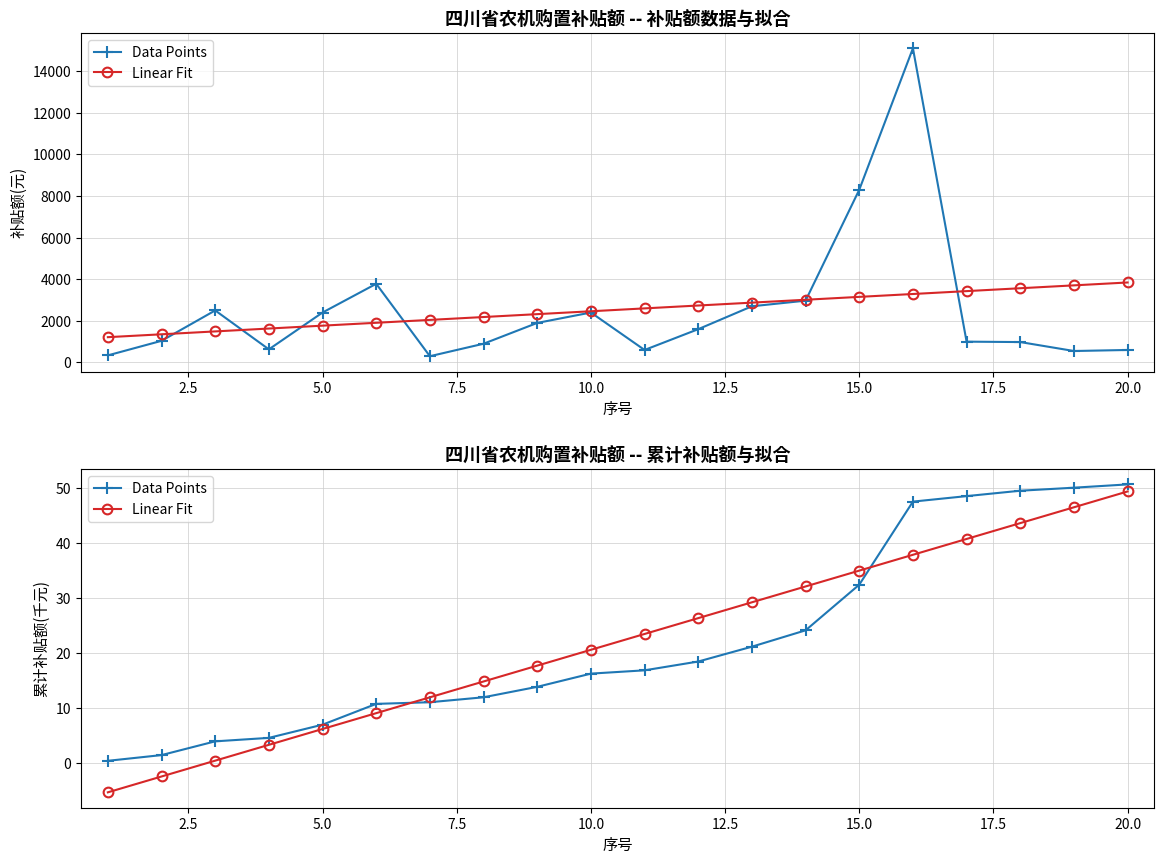

List the series in order of their peak value, highest first.

Data Points, Linear Fit